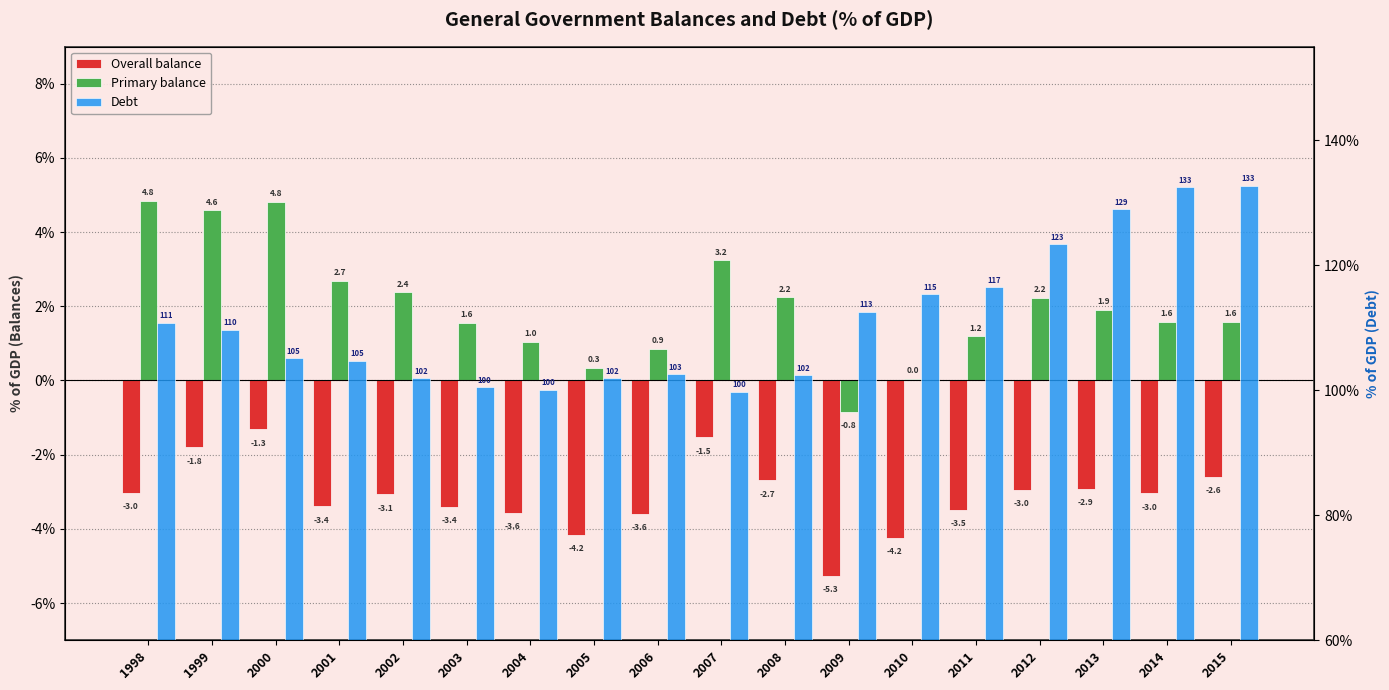

At which category does the chart reach its minimum across all series?

2009